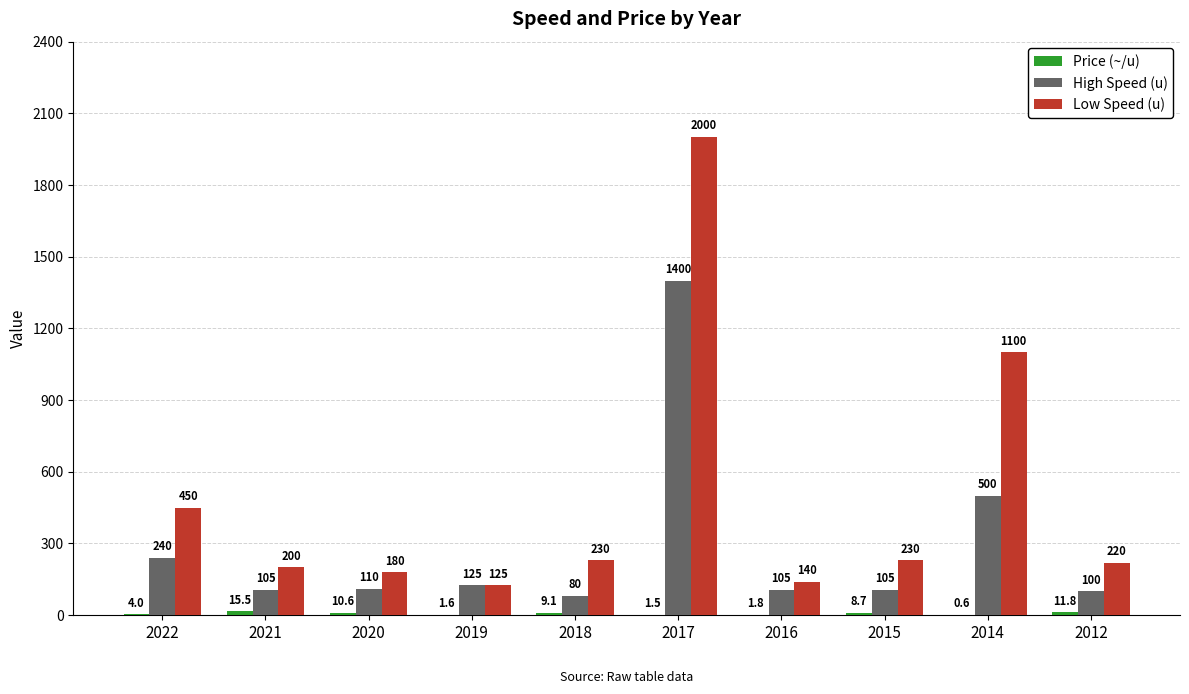

Where does the Low Speed (u) series first go above 230?

2022